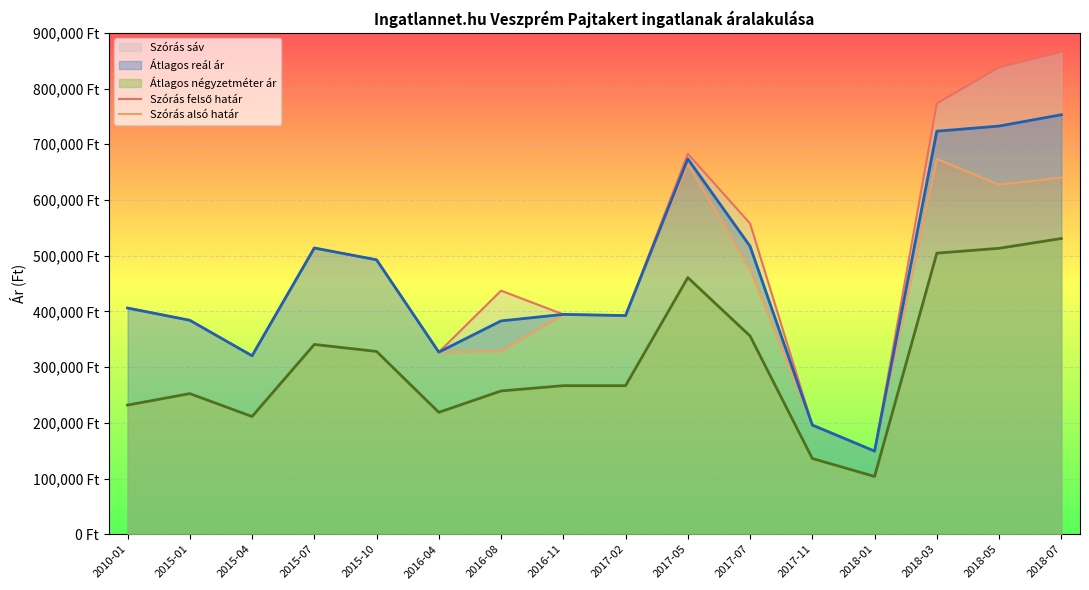

What is the difference between the Szórás felső határ values at 2015-10 and 2010-01?

86567